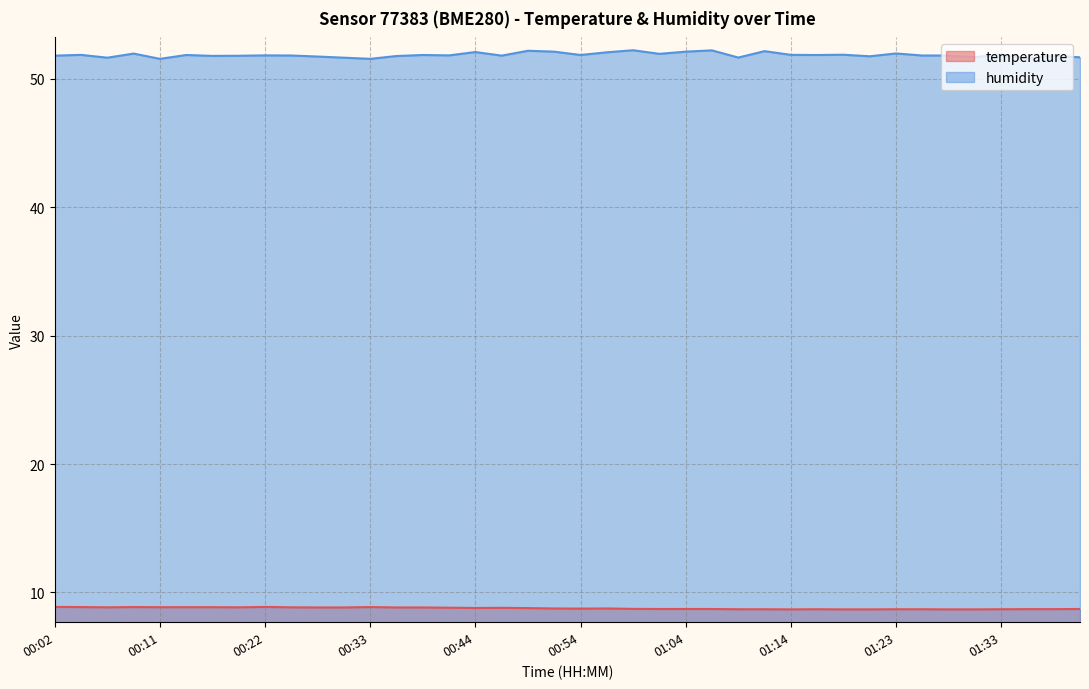

Between 00:17 and 00:59, which series saw the biggest shift?

humidity